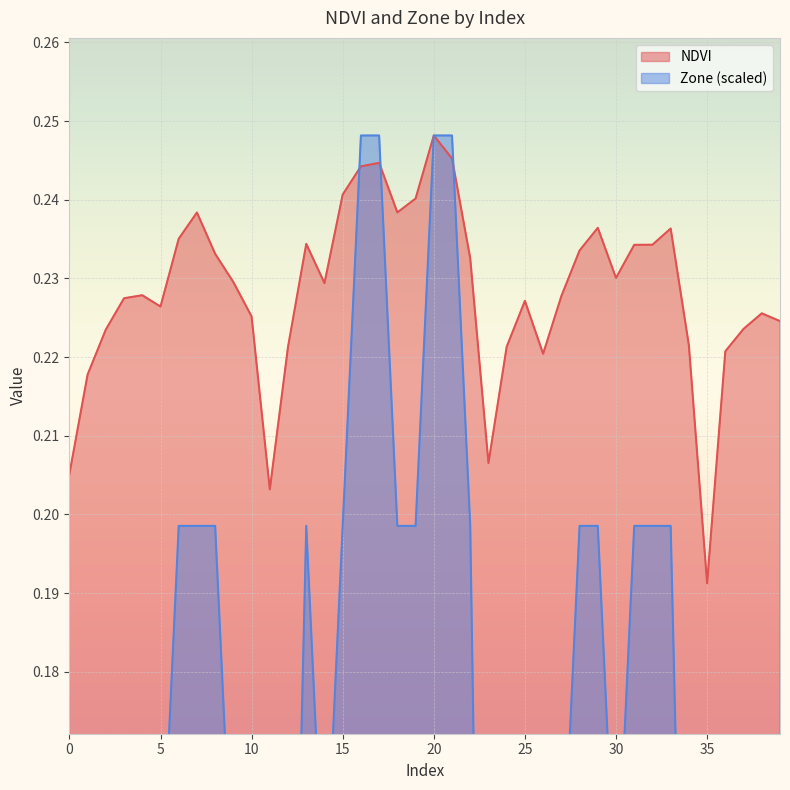

At 0, list the series in order from smallest to largest.

Zone, NDVI